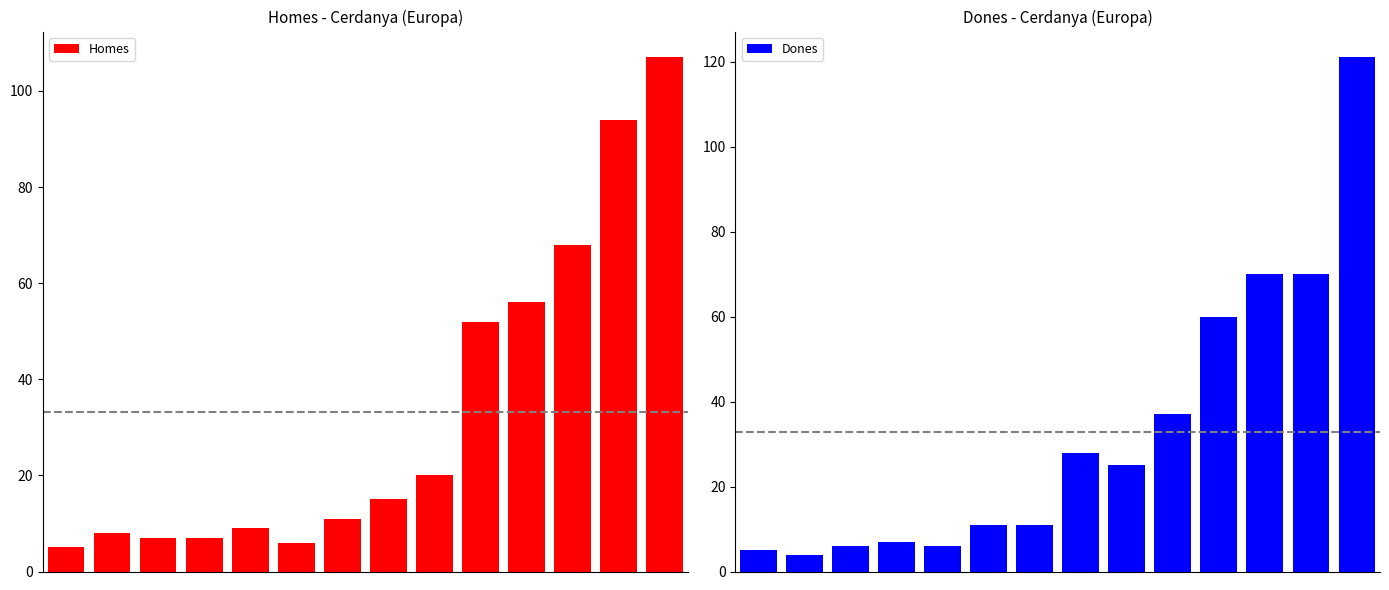

What is the difference between the Homes values at 2 and 13?

100